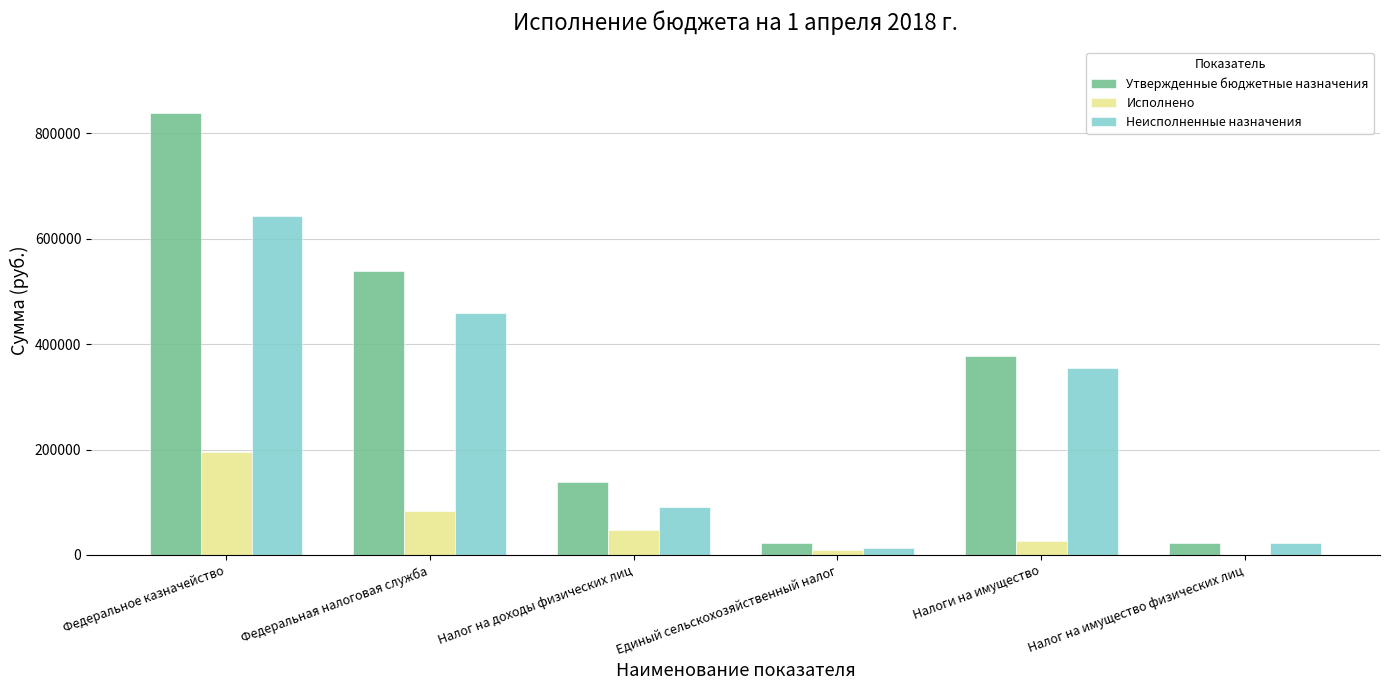

How many categories are shown in the chart?

6